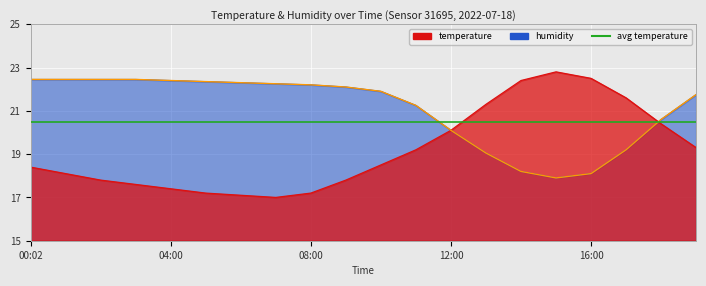

In humidity, how many points are lower than both neighbors (excluding endpoints)?

1